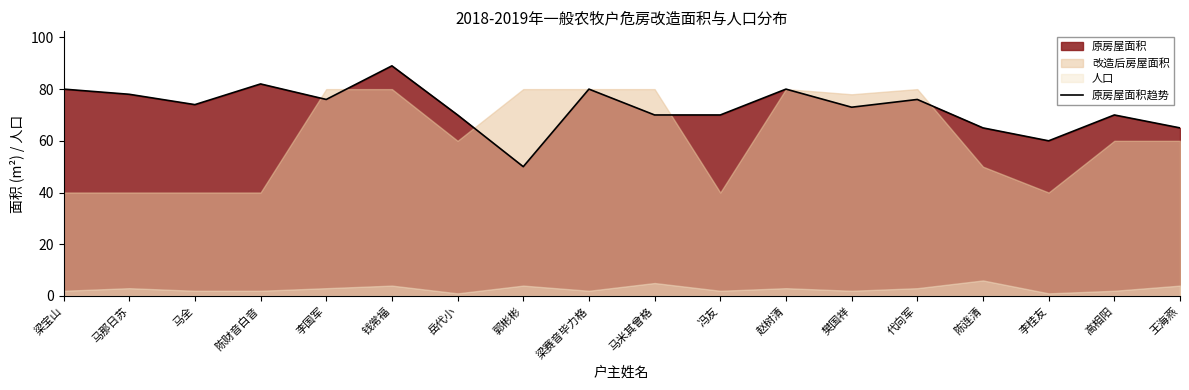

Count the number of values greater than 74.

8